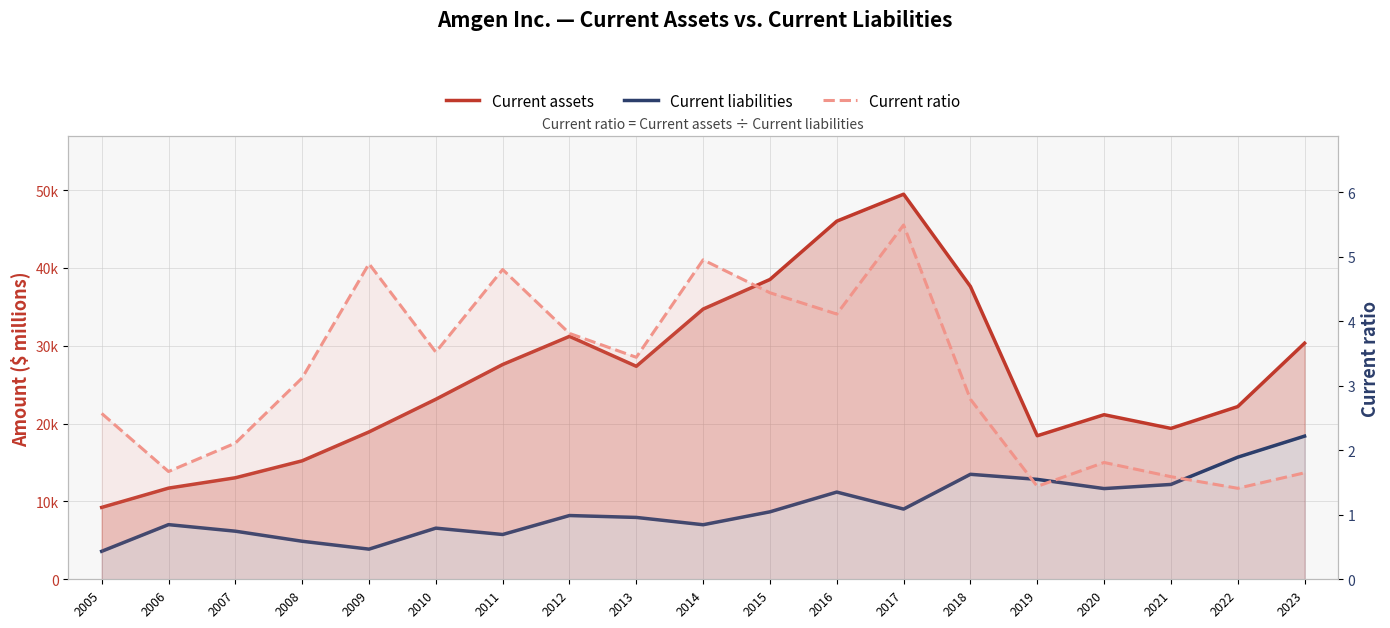

The Current assets series shows 15352.6 at 2006. True or false?

False